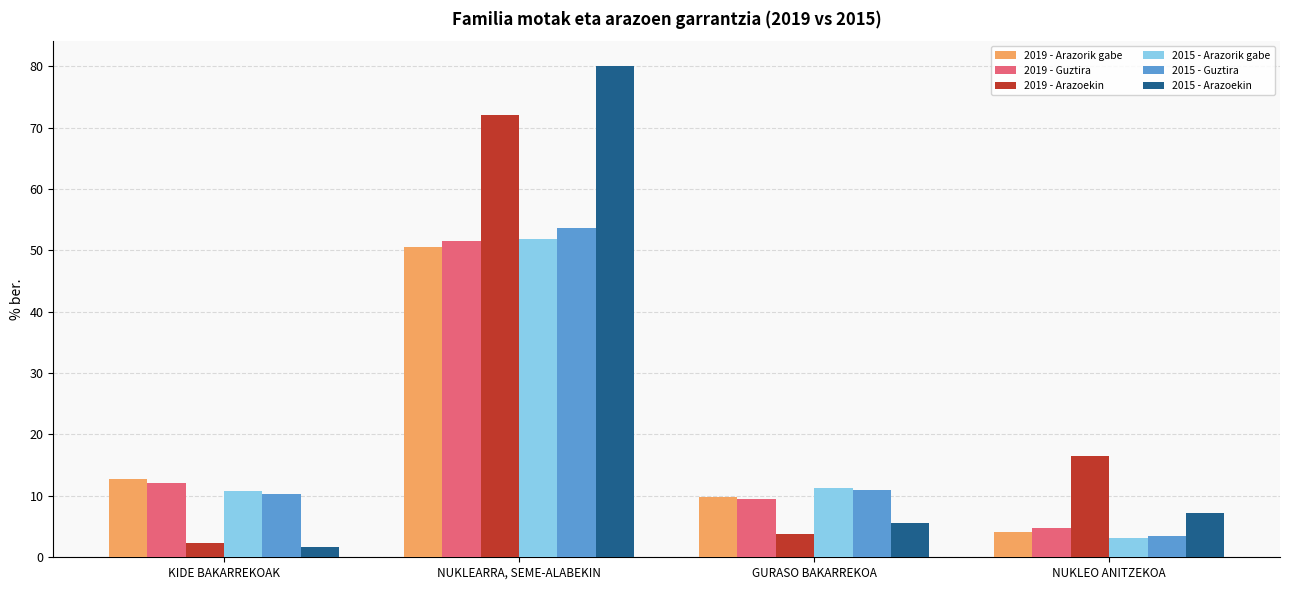

What is the lowest value of the 2019 - Arazoekin series?

2.3